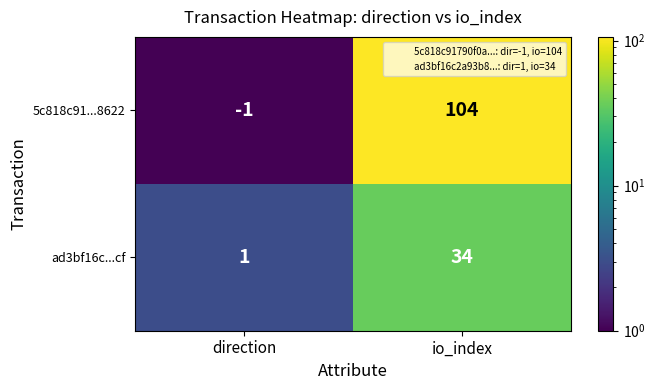

What is the greatest value displayed?

104